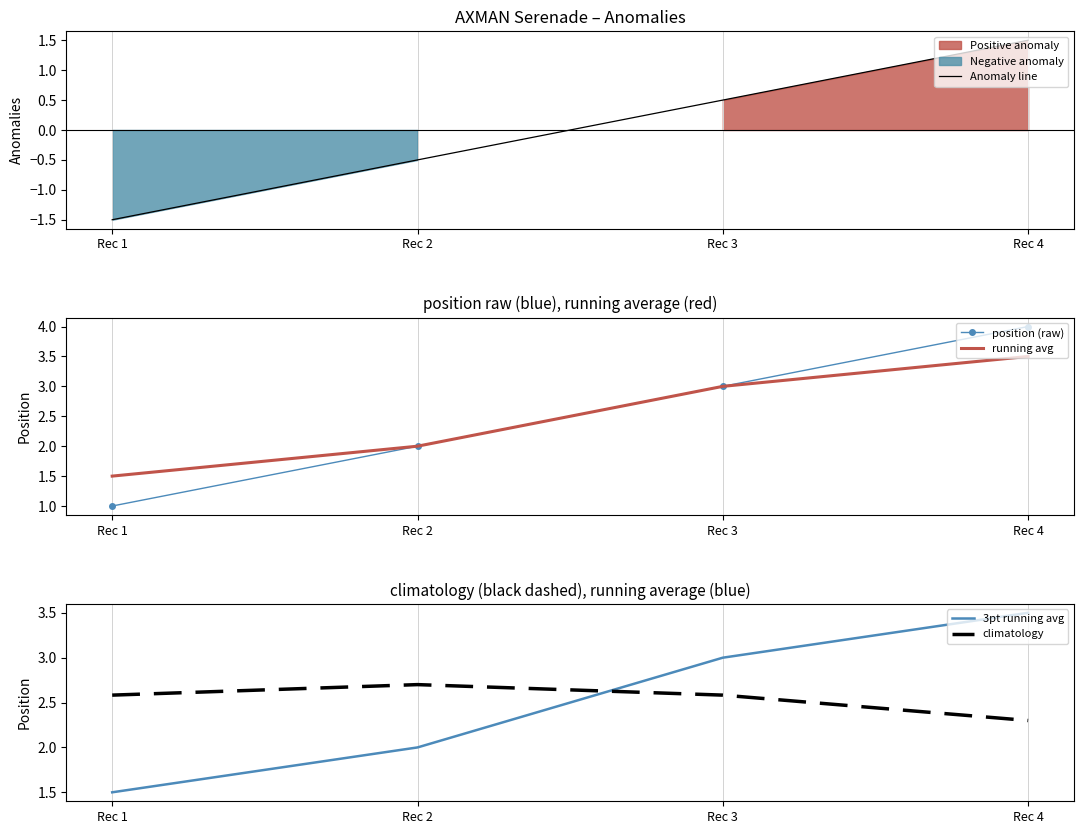

What value does the position (raw) series have at Rec 2?

2.0